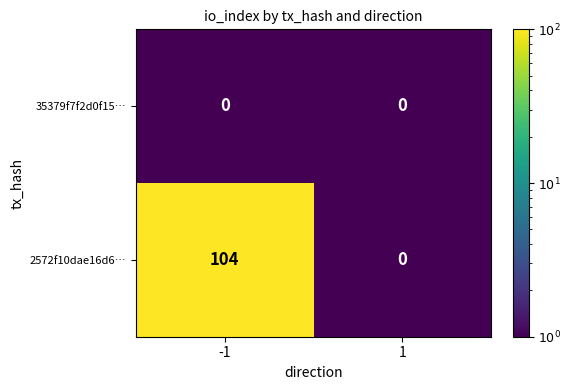

What is the sum of the 2572f10dae16d6… values at 1 and -1?

104